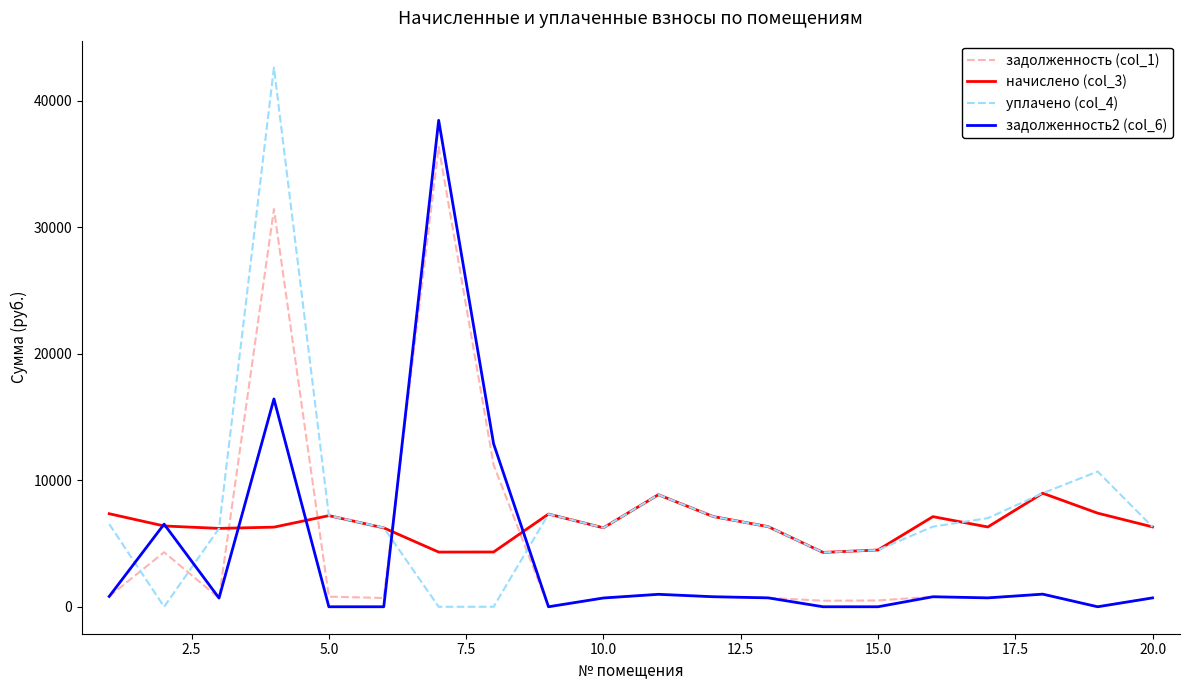

True or false: уплачено (col_4) and начислено (col_3) cross at least once.

True